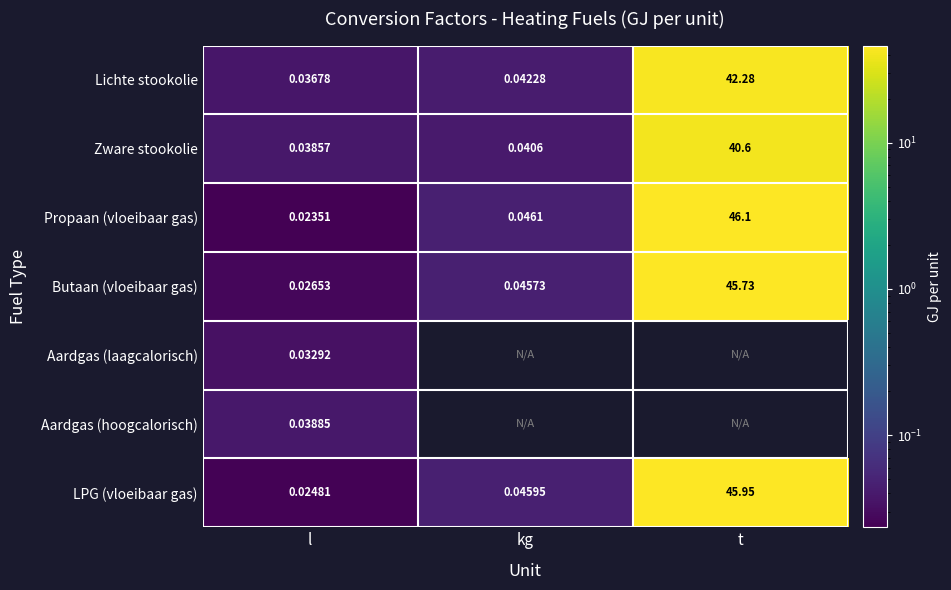

Which series has the largest total across all categories?

Propaan (vloeibaar gas)